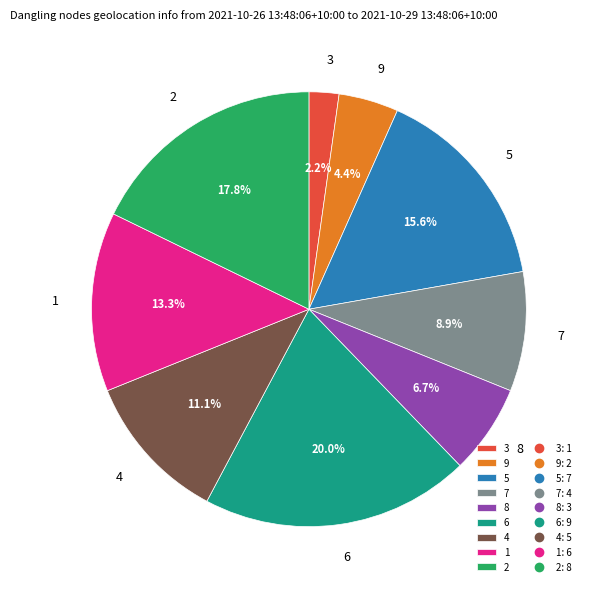

How many slices are in this pie chart?

9